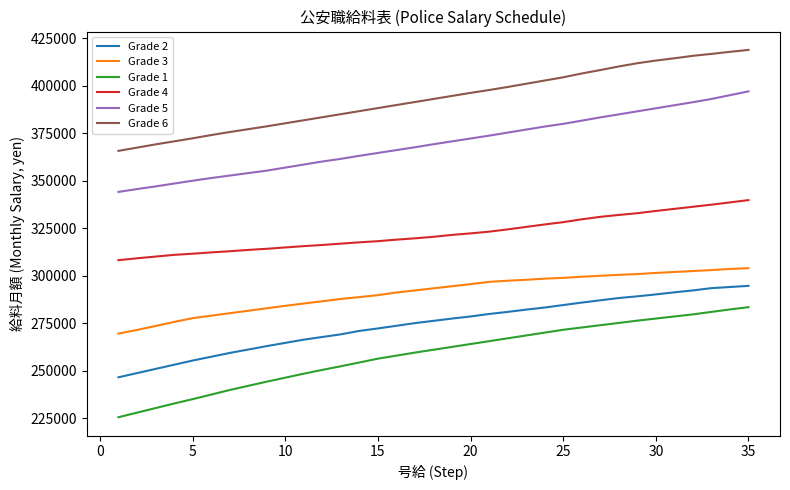

What is the minimum value for Grade 4?

308200